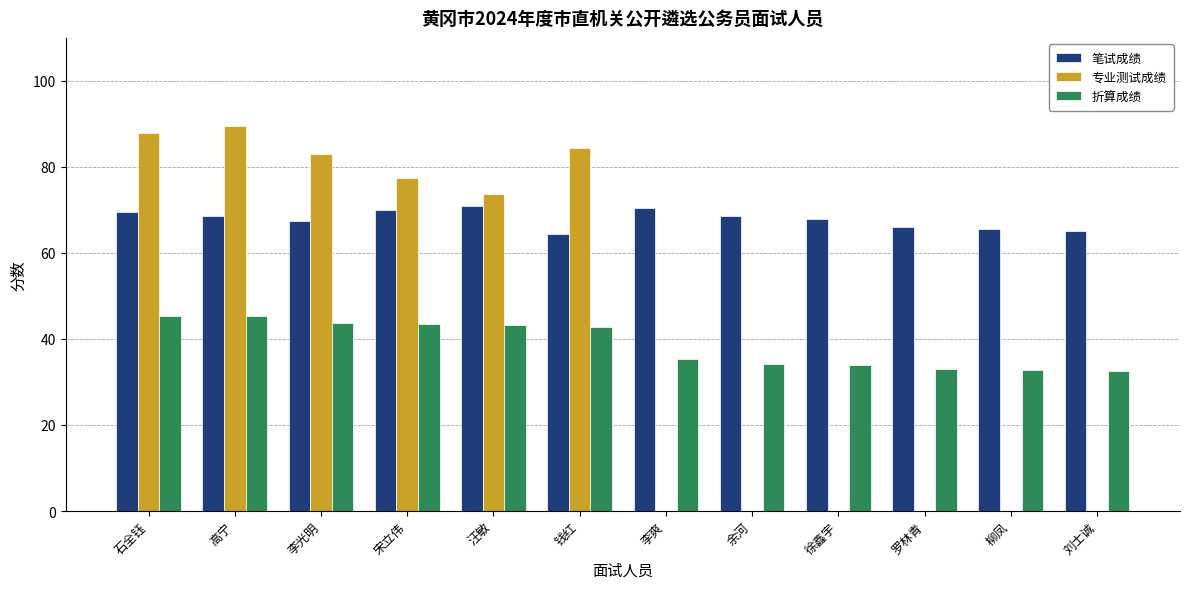

How many data points does each series have?

12